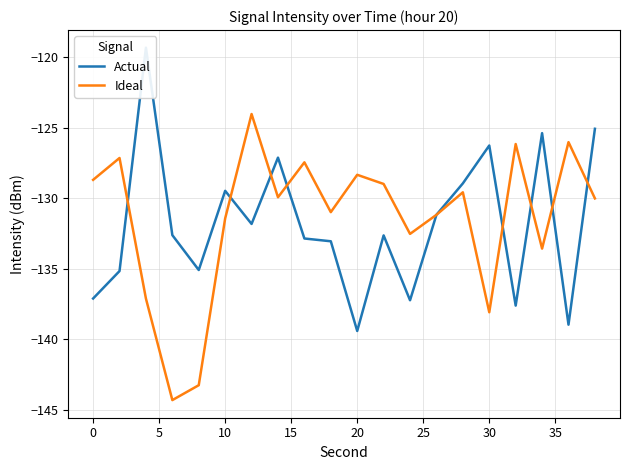

What is the maximum value for Ideal?

-124.0